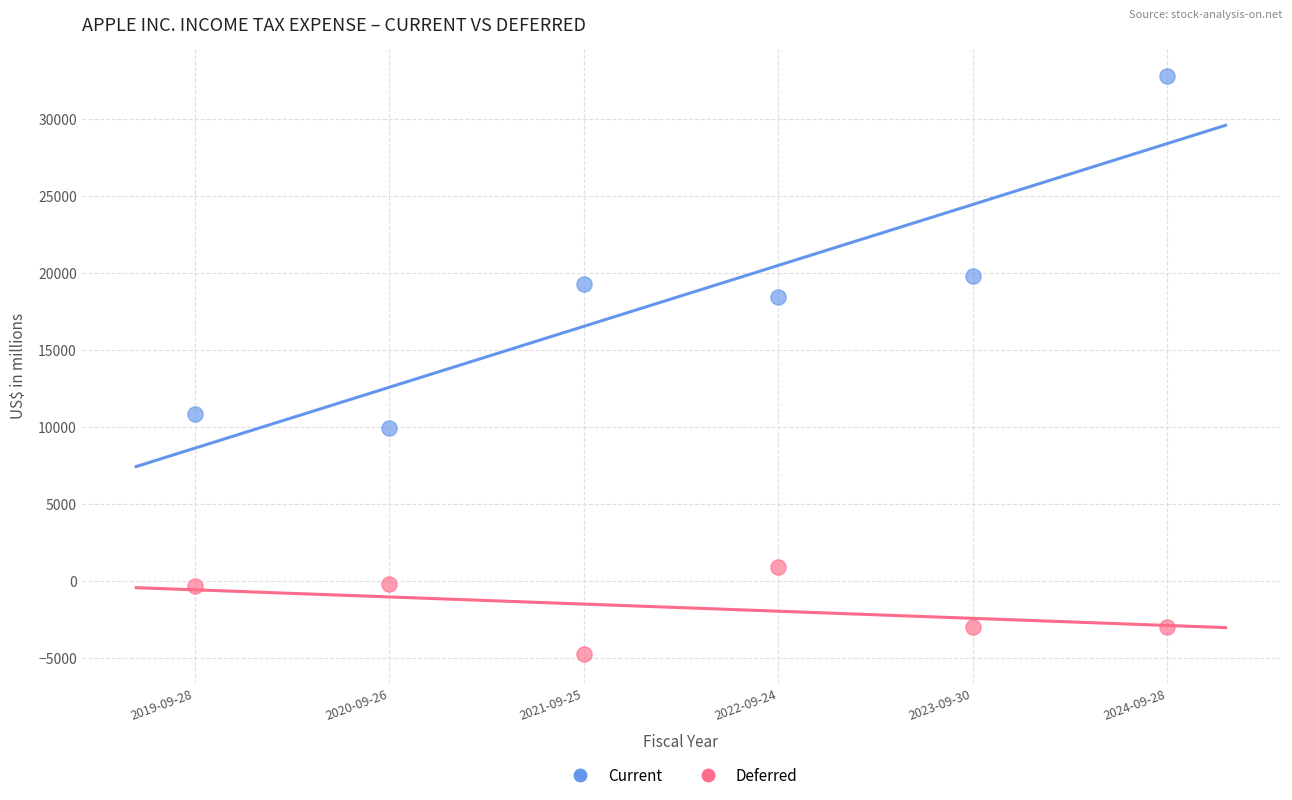

Which series has the largest Y range (max minus min)?

Current